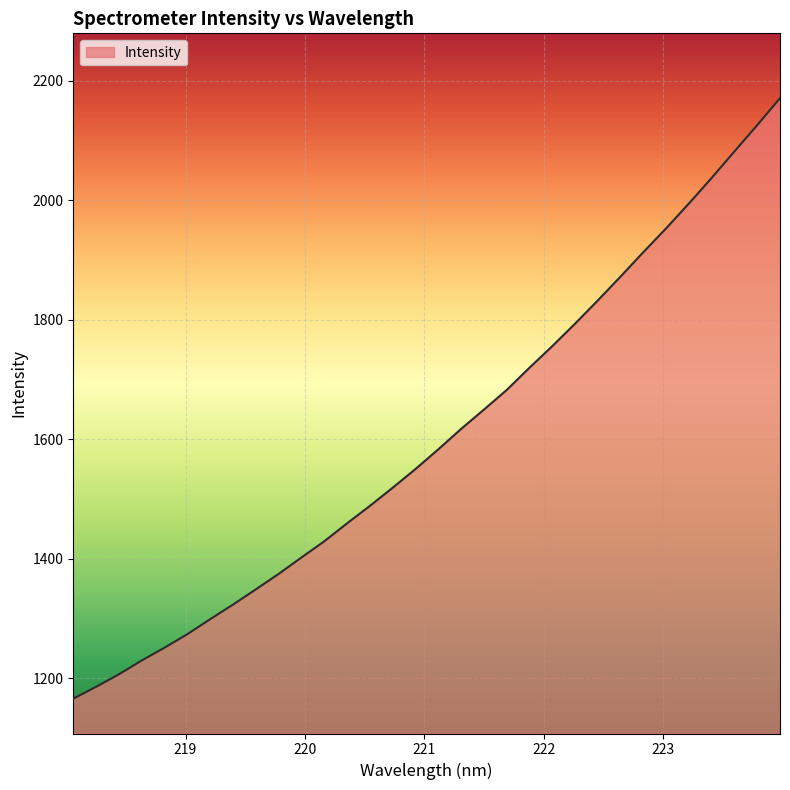

True or false: there are more than 0 points higher than both neighbors.

False